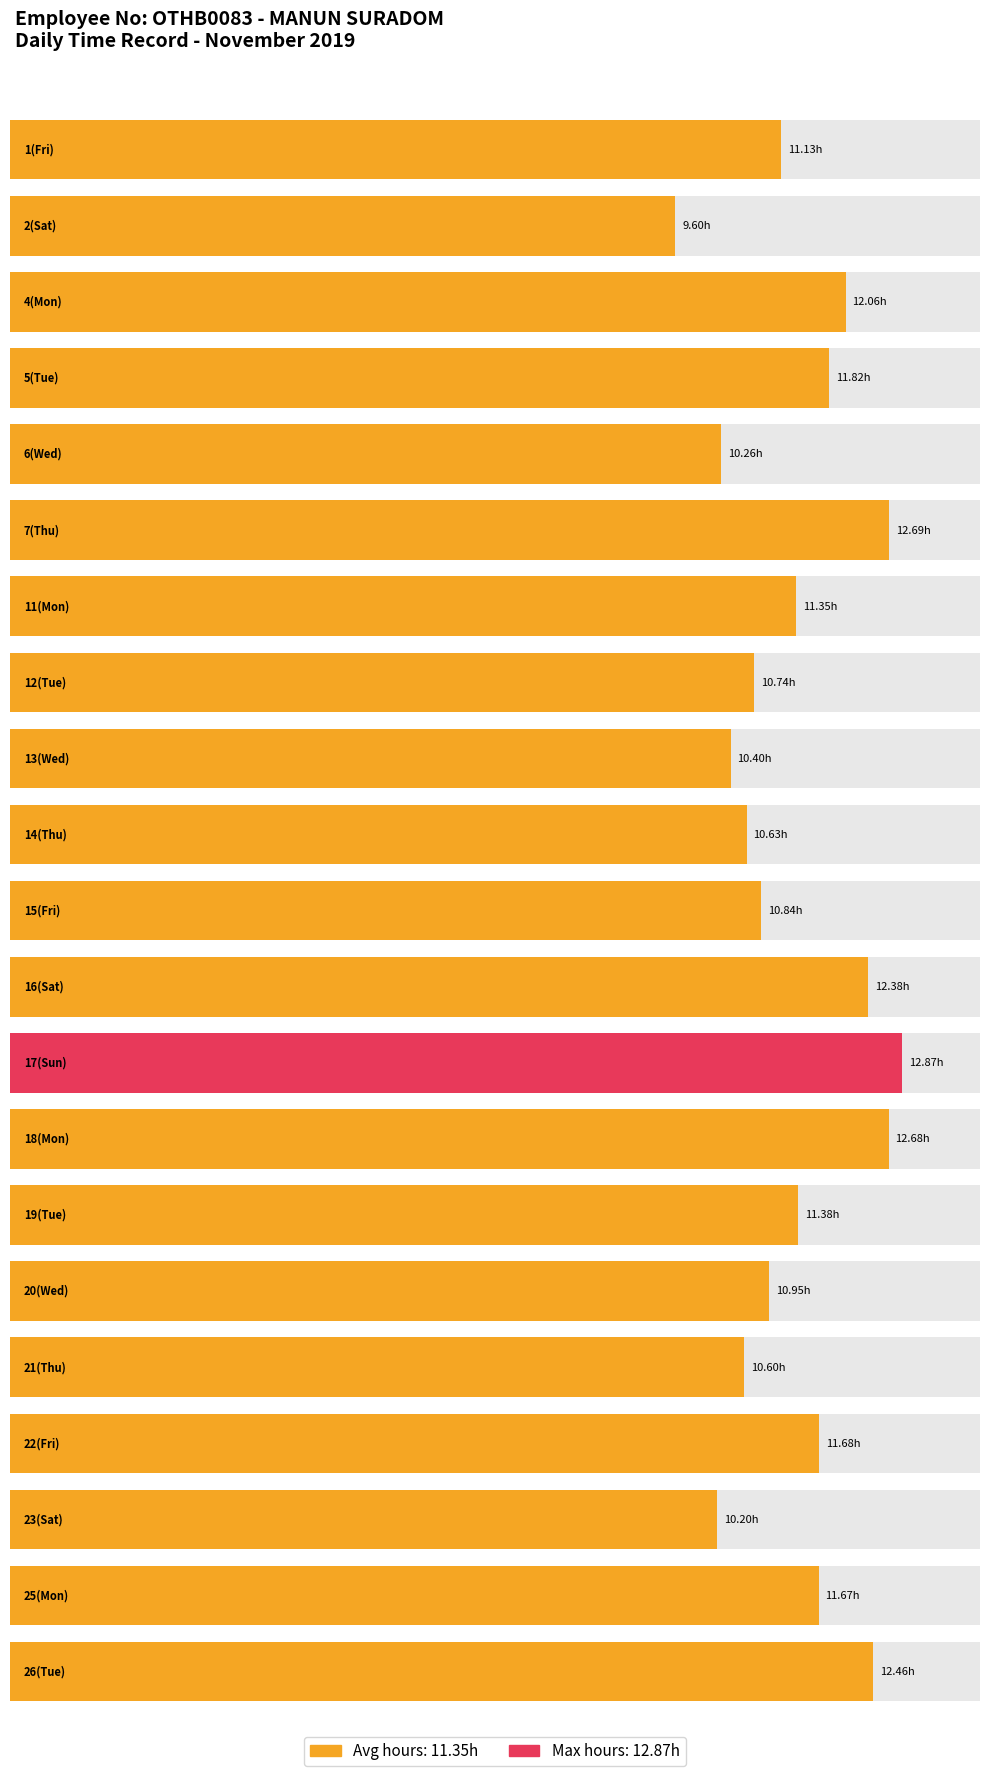

List the labels in order of value, largest first.

17(Sun), 7(Thu), 18(Mon), 26(Tue), 16(Sat), 4(Mon), 5(Tue), 22(Fri), 25(Mon), 19(Tue), 11(Mon), 1(Fri), 20(Wed), 15(Fri), 12(Tue), 14(Thu), 21(Thu), 13(Wed), 6(Wed), 23(Sat), 2(Sat)